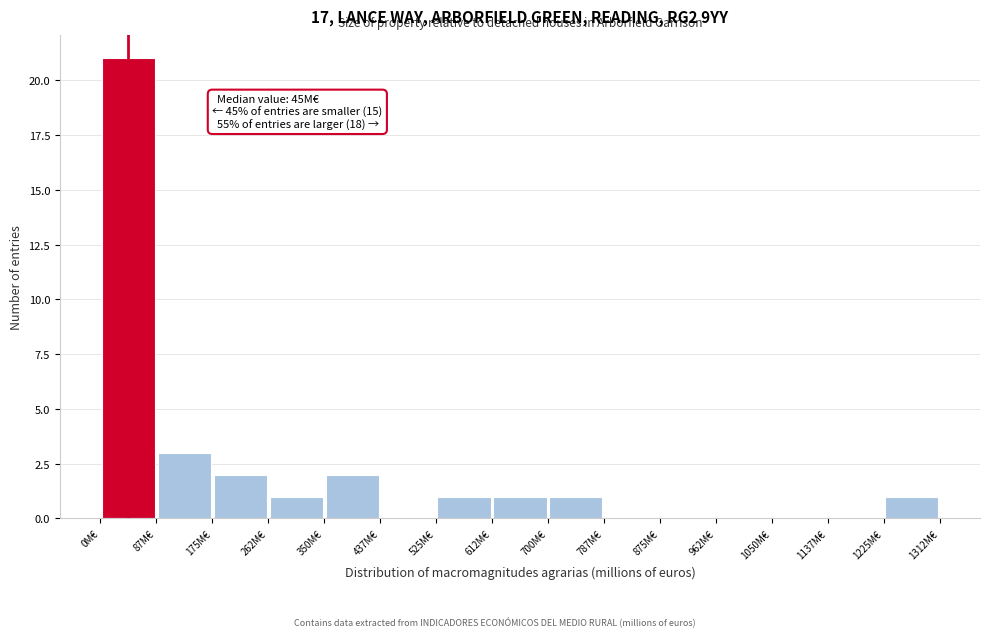

Which range on the x-axis has the tallest bar?

0 to 90